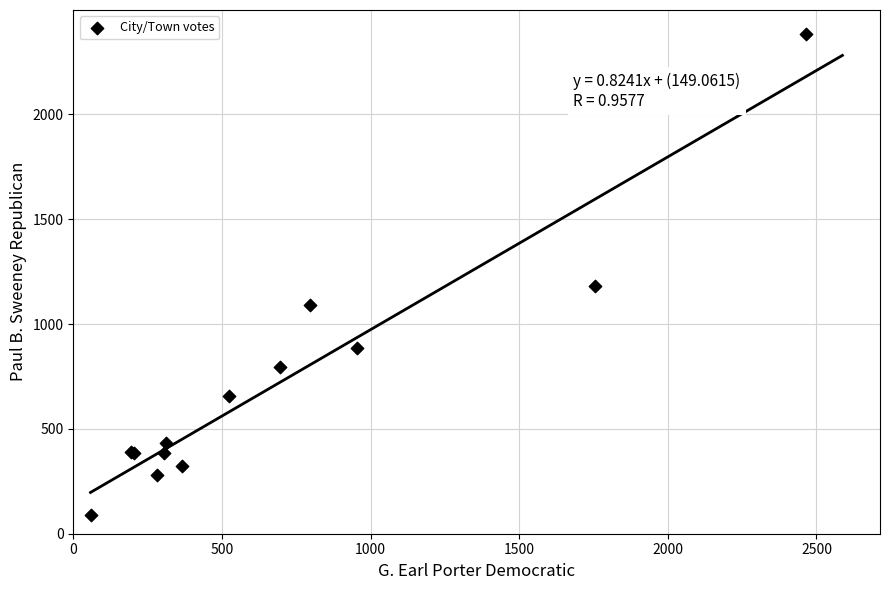

What Y value in the scatter plot is closest to 1235?

1183